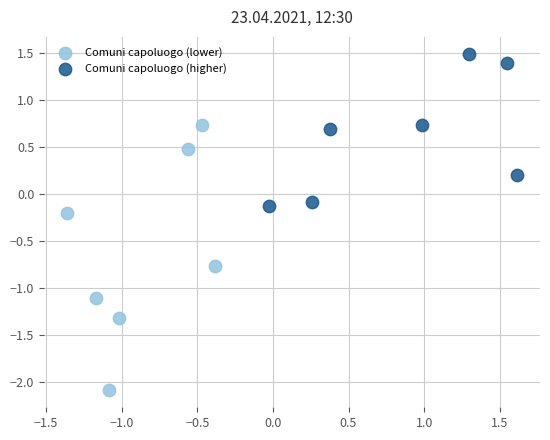

Which series reaches the maximum Y coordinate?

Comuni capoluogo (higher)